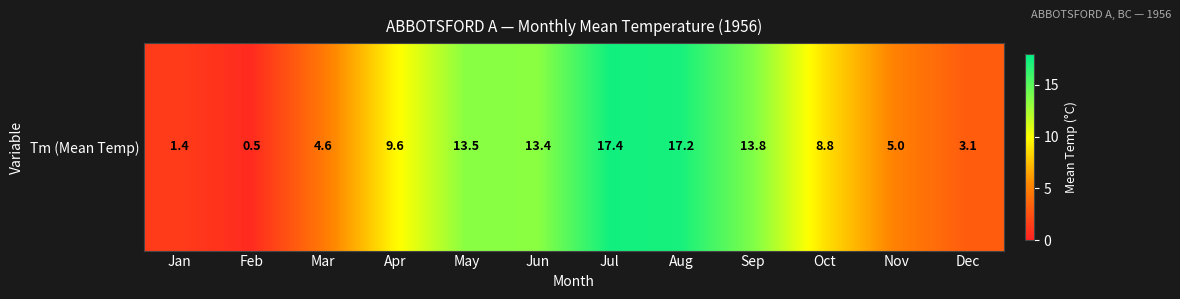

Reading left to right, list all the values displayed in this chart.

1.4	0.5	4.6	9.6	13.5	13.4	17.4	17.2	13.8	8.8	5.0	3.1